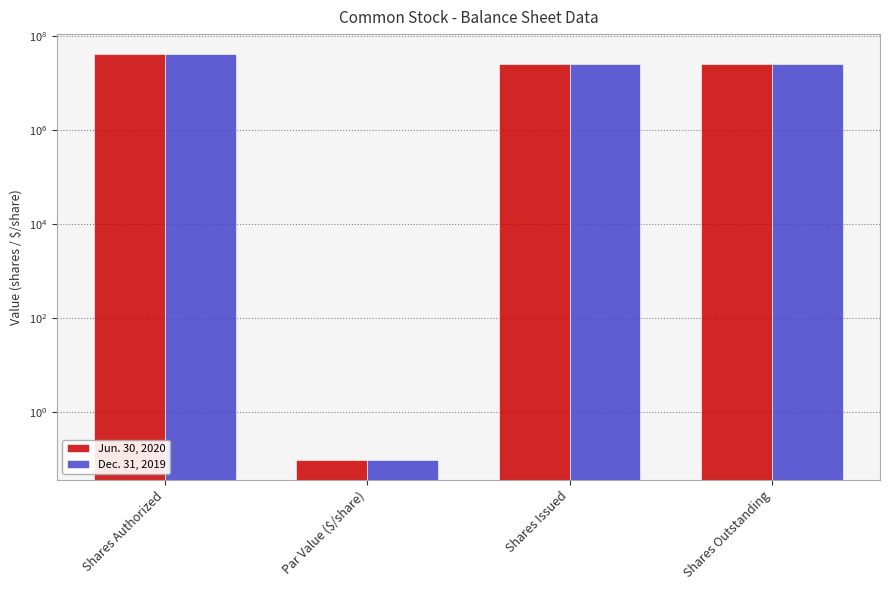

Which category has the lowest value in the Jun. 30, 2020 series?

Par Value ($/share)